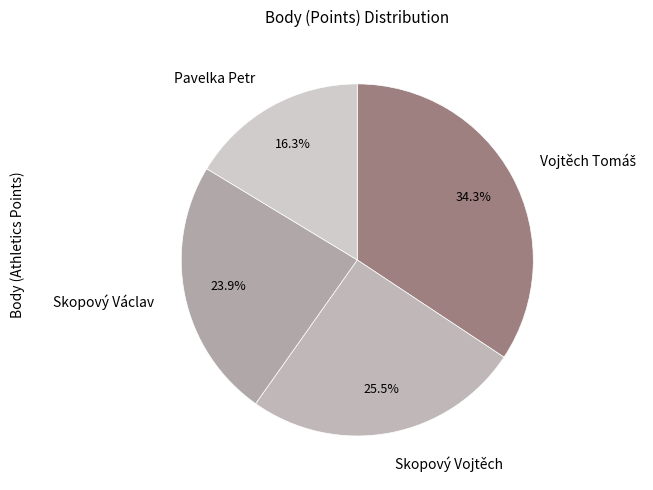

To the nearest percent, what is the combined percentage of Pavelka Petr and Skopový Vojtěch?

42%